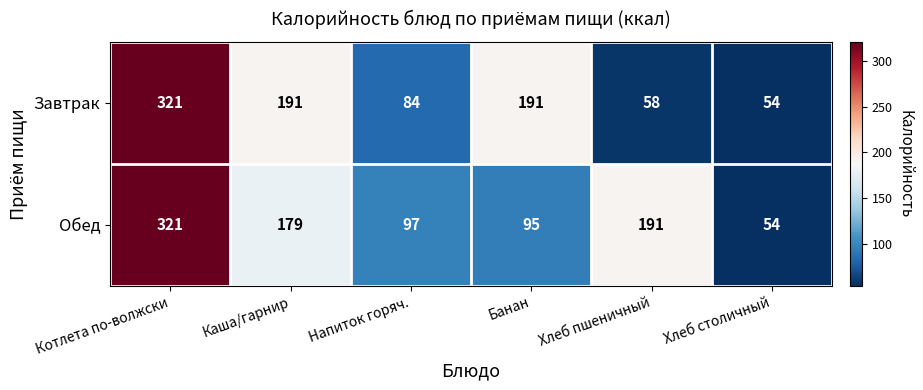

Rank the categories by Обед value from highest to lowest.

Котлета по-волжски, Хлеб пшеничный, Каша/гарнир, Напиток горяч., Банан, Хлеб столичный